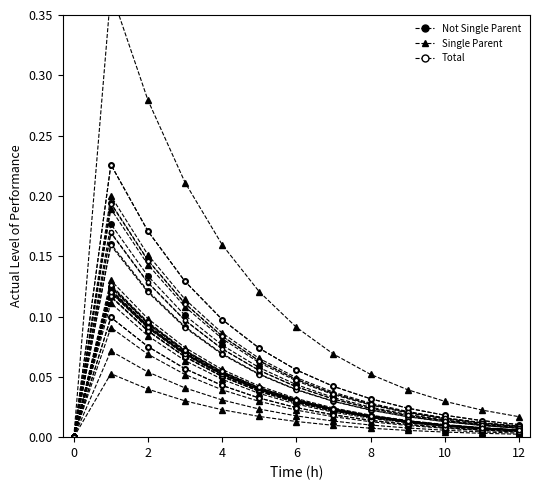

What is the label of the 1st point from the right?

12